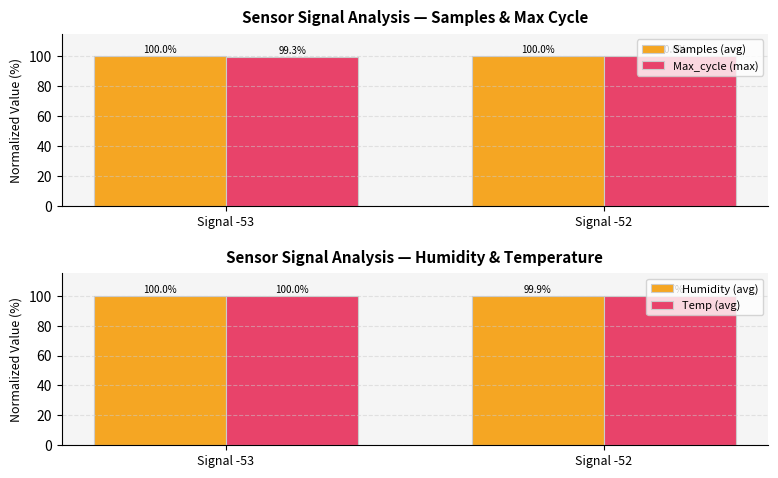

Reading left to right, transcribe all the data shown in this chart.

Samples (avg): Signal -53=100.0	Signal -52=100.0
Max_cycle (max): Signal -53=99.3	Signal -52=100.0
Humidity (avg): Signal -53=100.0	Signal -52=99.9
Temp (avg): Signal -53=100.0	Signal -52=99.7